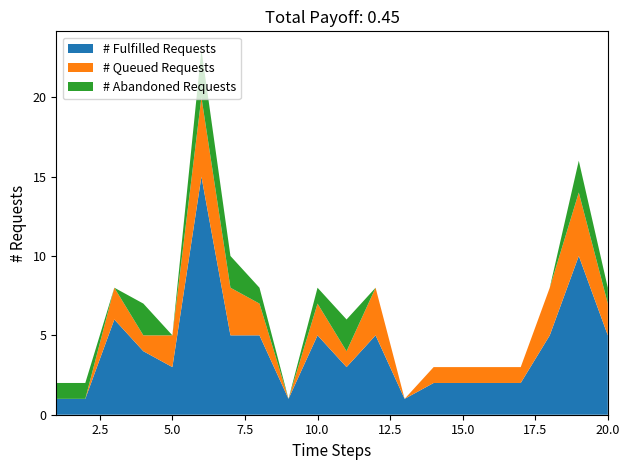

Reading left to right, transcribe all the data shown in this chart.

# Fulfilled Requests: 1	1	6	4	3	15	5	5	1	5	3	5	1	2	2	2	2	5	10	5
# Queued Requests: 0	0	2	1	2	5	3	2	0	2	1	3	0	1	1	1	1	3	4	2
# Abandoned Requests: 1	1	0	2	0	3	2	1	0	1	2	0	0	0	0	0	0	0	2	1